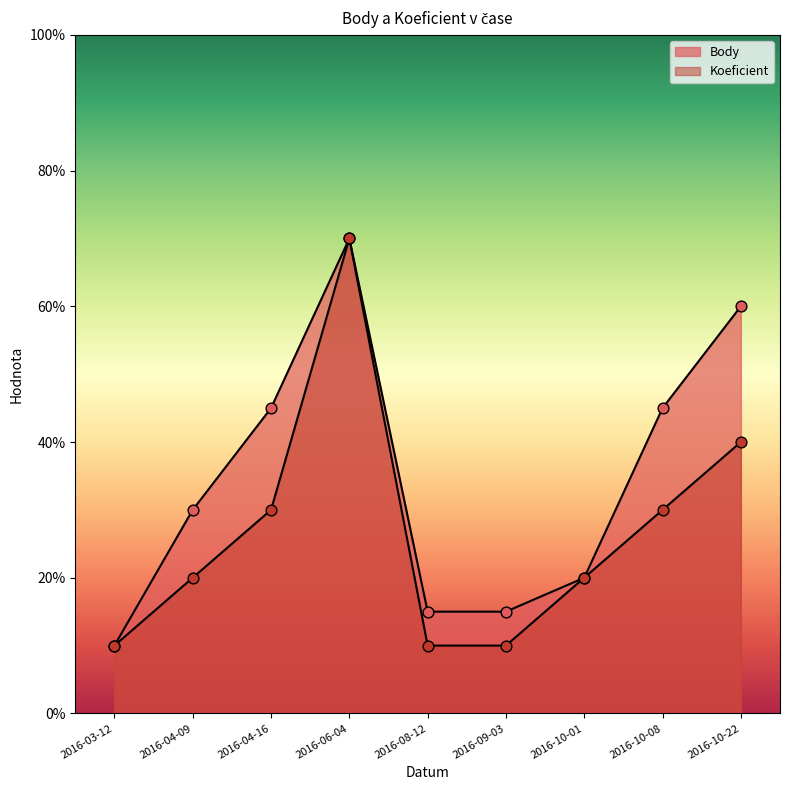

Is the value of Koeficient at 2016-08-12 greater than the value of Body at 2016-04-09?

No